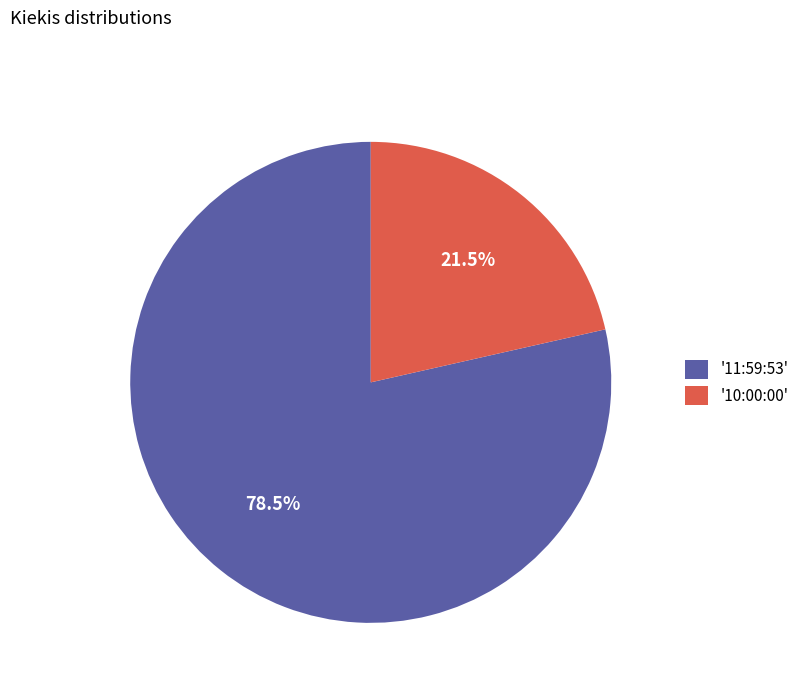

What is the ratio of the value at '10:00:00' to the value at '11:59:53'?

0.3